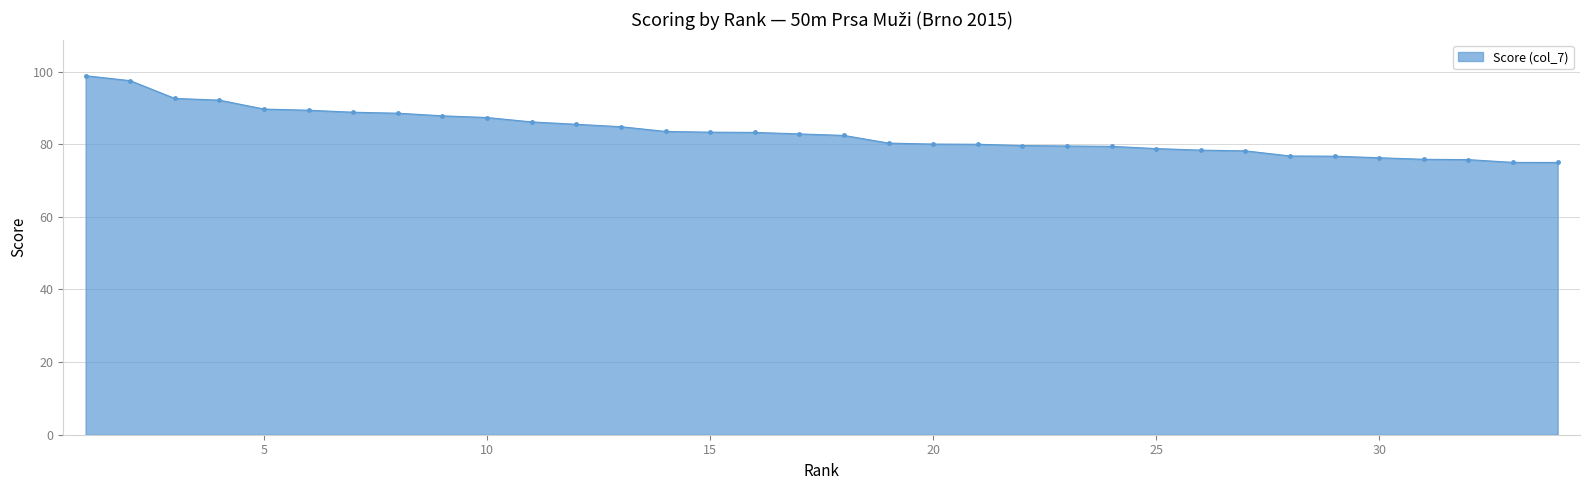

What is the value of the 31st point from the left?

75.9